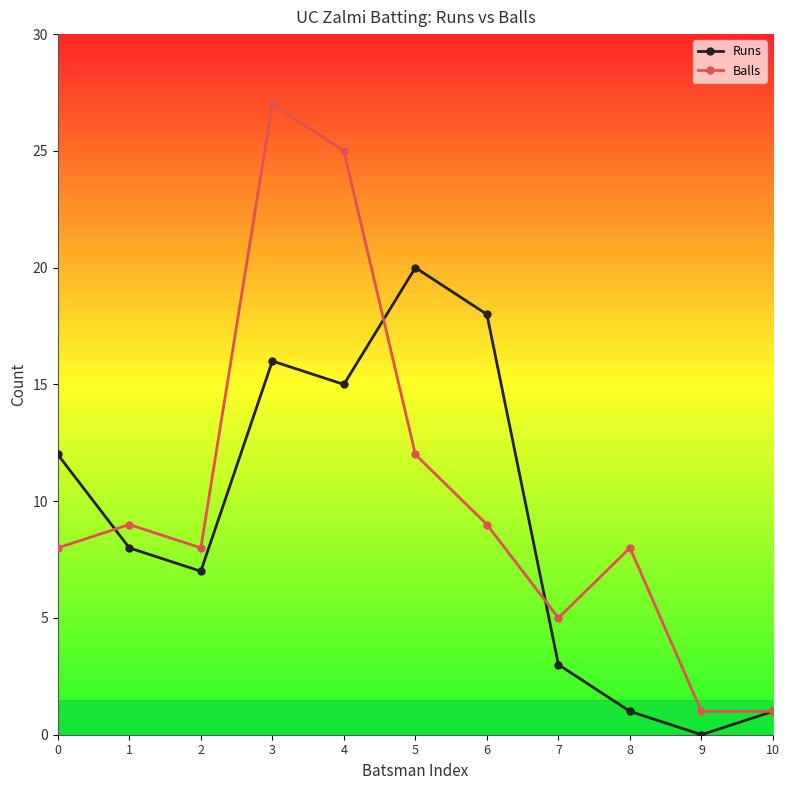

What is the approximate value of Balls at 3, to the nearest 10?

30